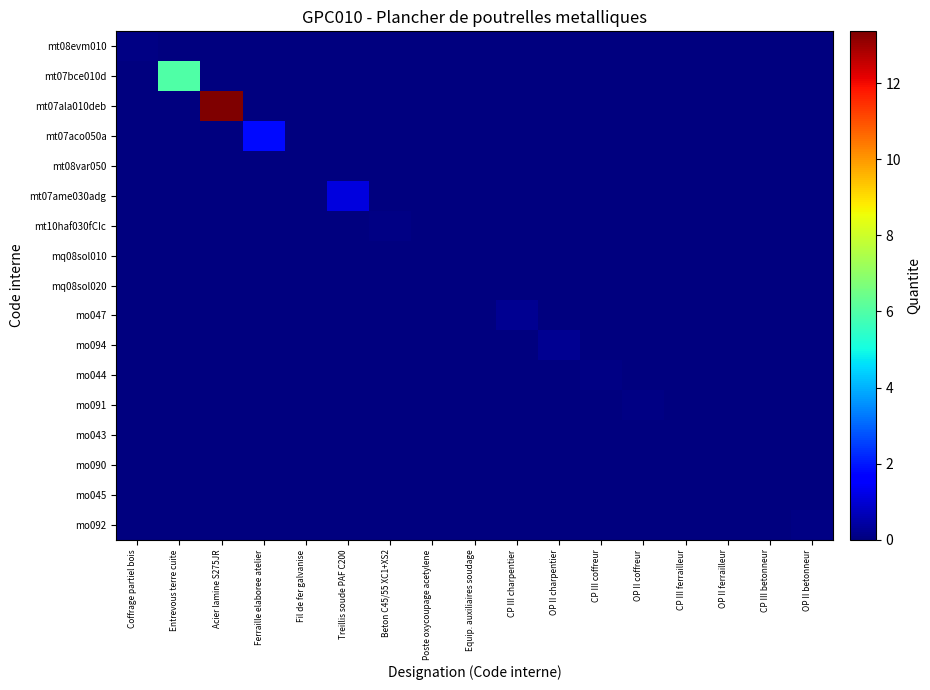

At how many categories does at least one series exceed 3?

2